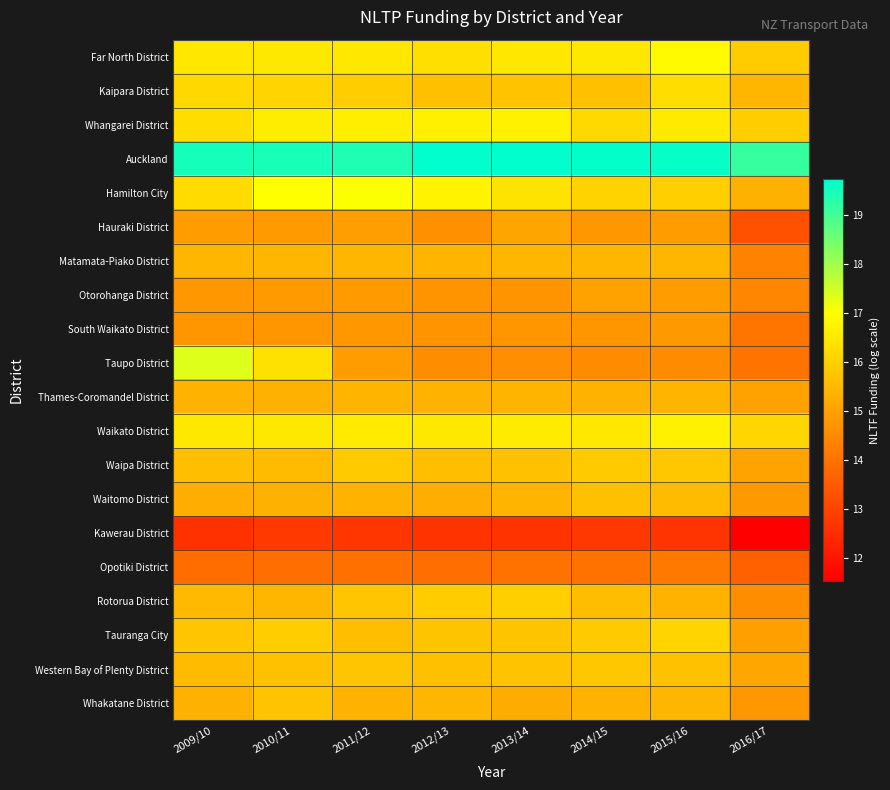

What is the difference between the highest and lowest values at 2013/14?

7.1